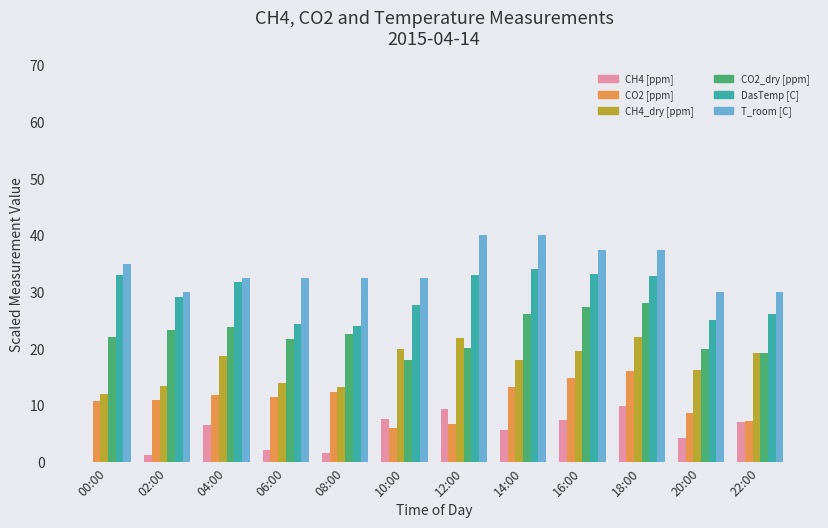

What is the total value across all series at 22:00?

109.1